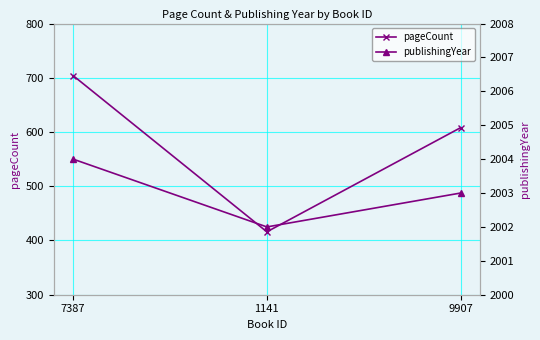

Which has a higher value, 1141 or 7387?

7387